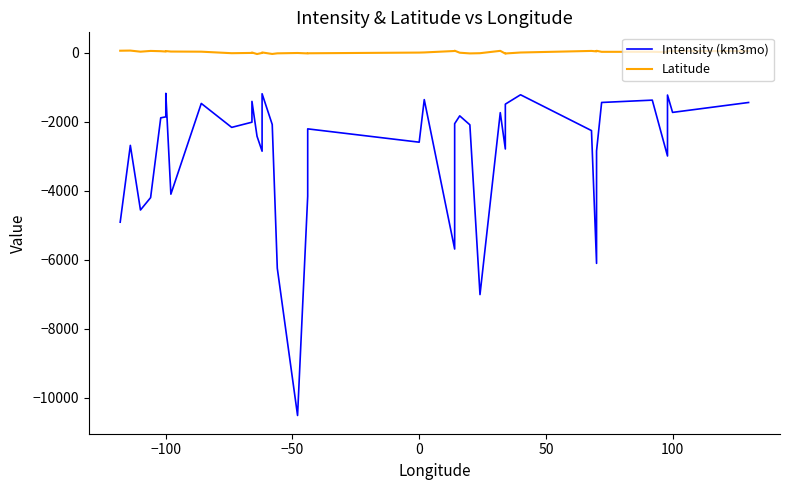

How many interior local valleys does the Intensity (km3mo) series have?

12